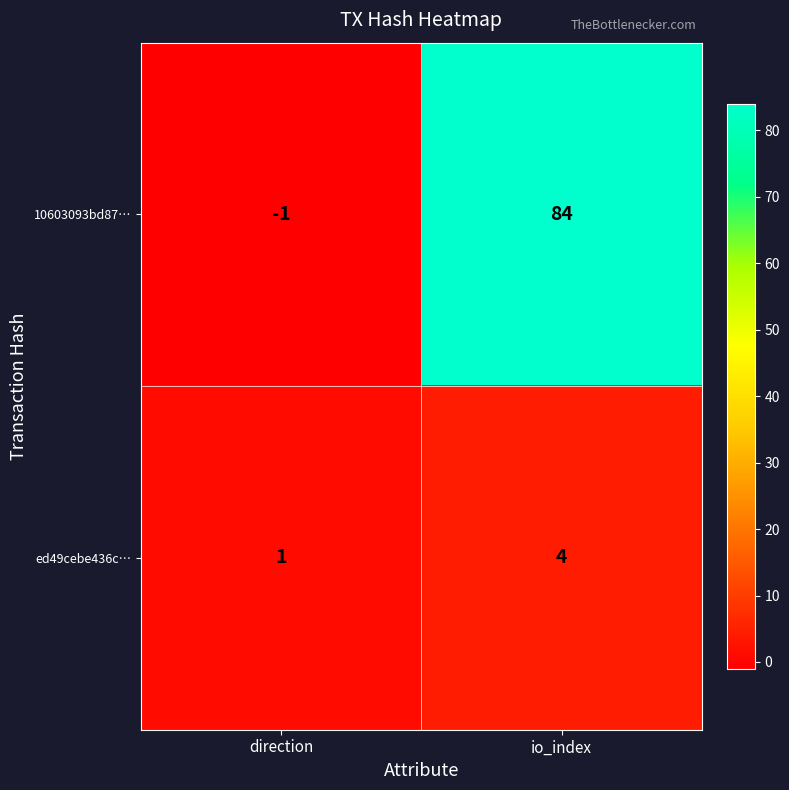

What is the difference between the maximum and minimum values in the ed49cebe436c… series?

3